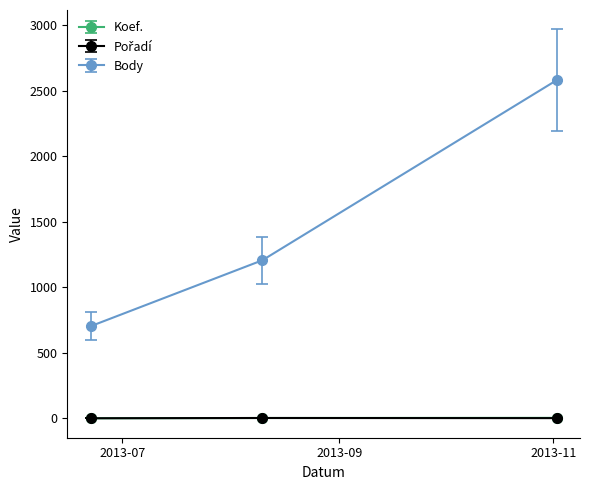

What is the greatest value displayed?

2580